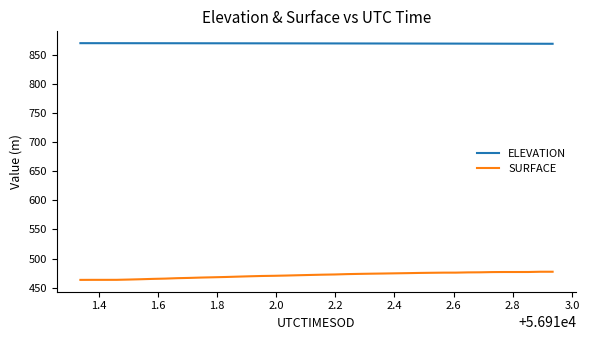

What is the difference between the maximum and minimum values in the SURFACE series?

14.0